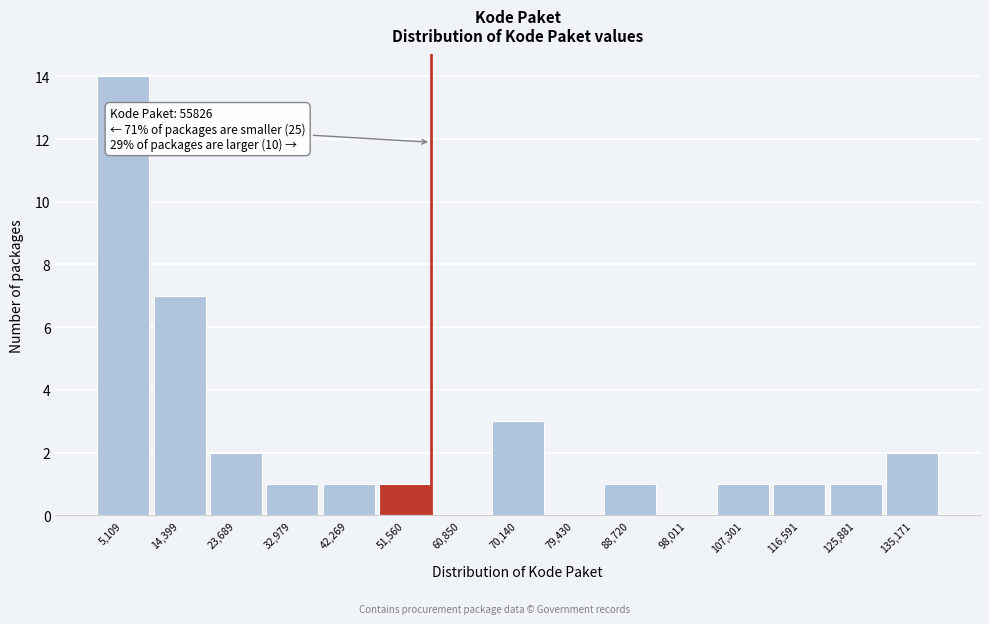

Over which range of the x-axis is the bar tallest?

0 to 10000